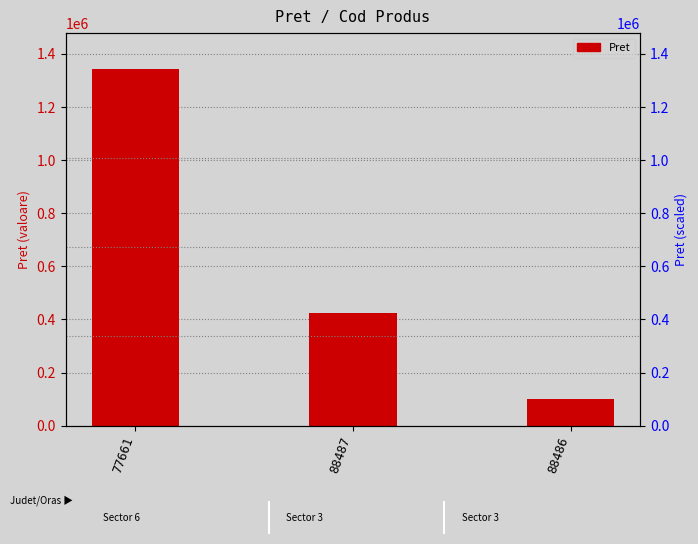

Rank the categories by value from lowest to highest.

88486, 88487, 77661